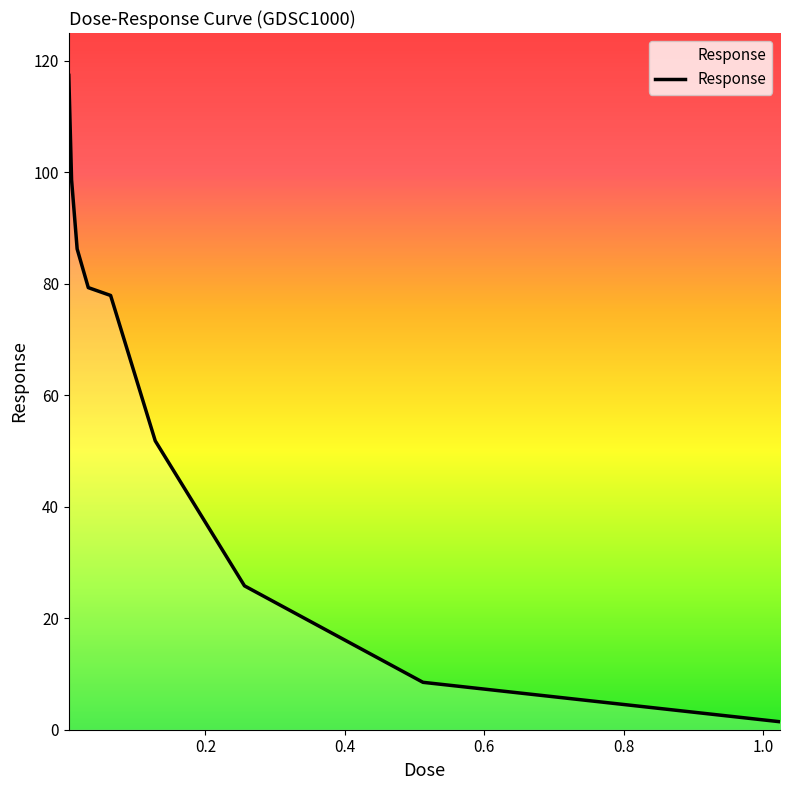

What is the difference between the maximum and minimum values?

116.0